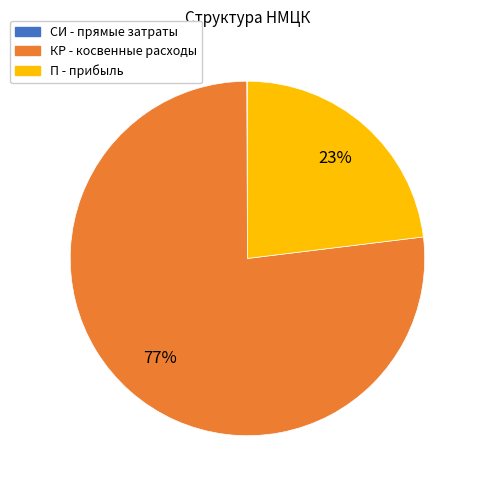

To the nearest percent, what portion does КР - косвенные расходы represent?

77%